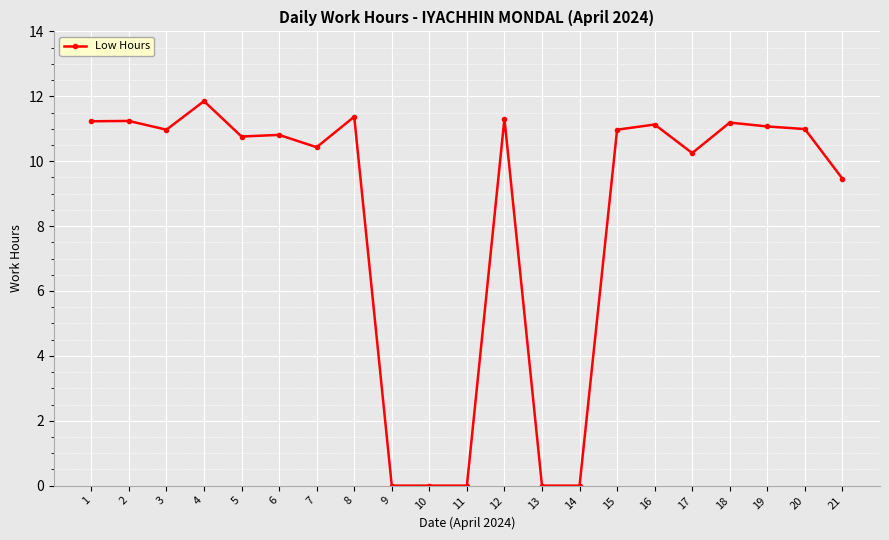

The chart shows a value of 11.1 at 19. True or false?

True